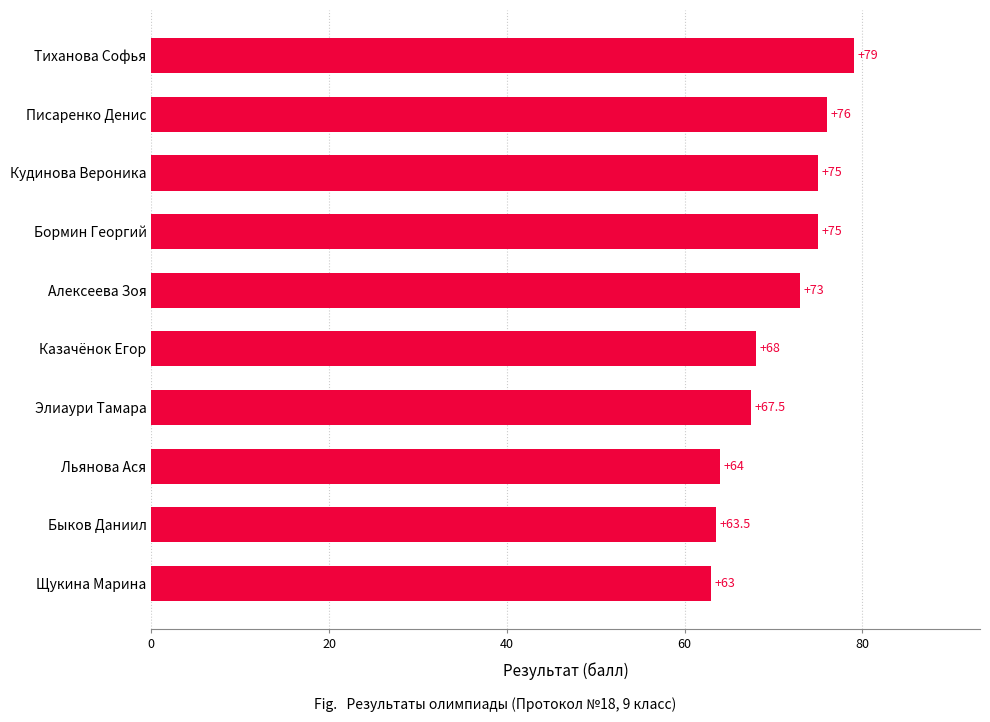

At which label is the value closest to 71?

Алексеева Зоя